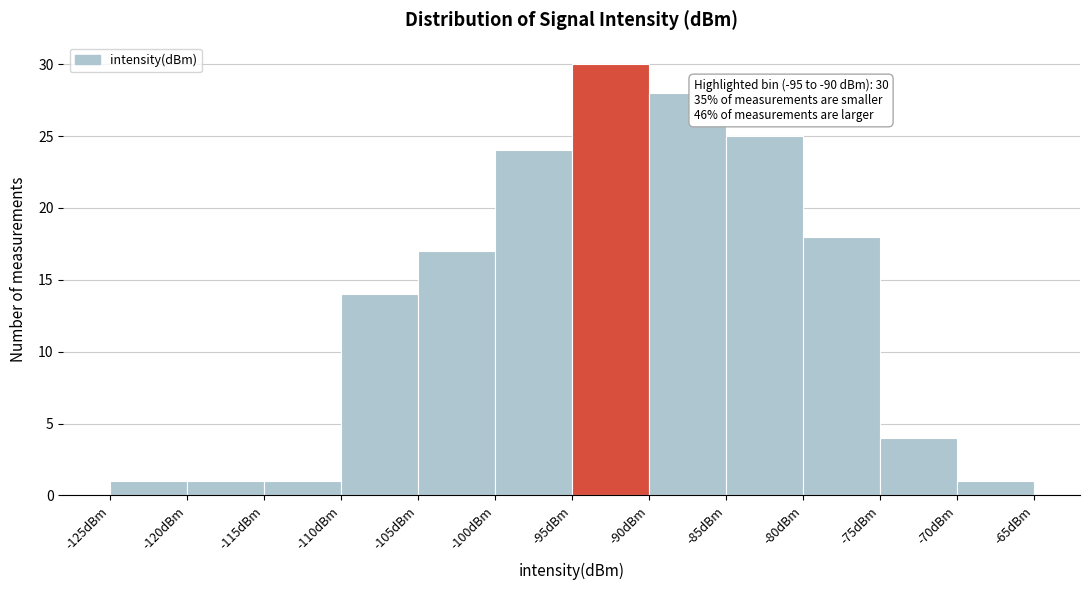

Which range on the x-axis has the tallest bar?

-95 to -90